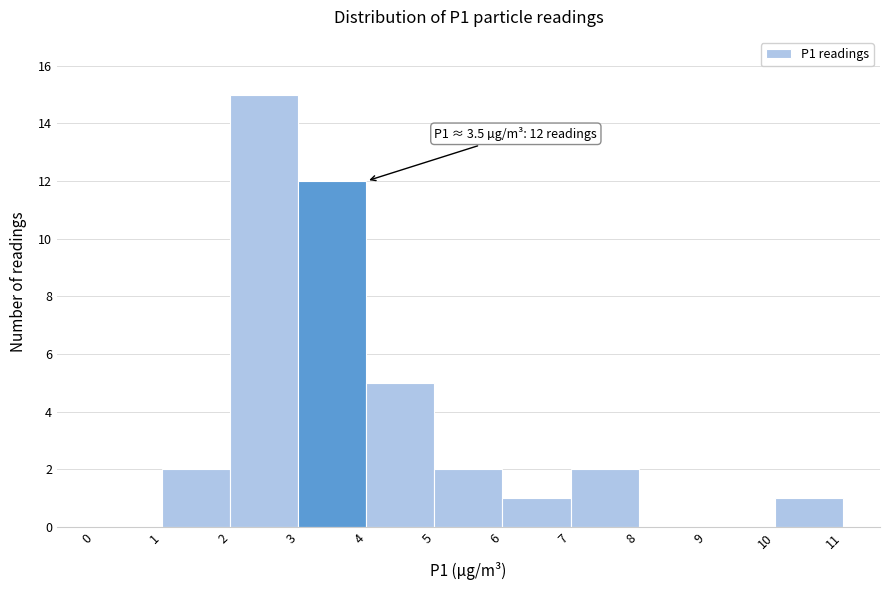

Which range on the x-axis has the tallest bar?

2 to 3